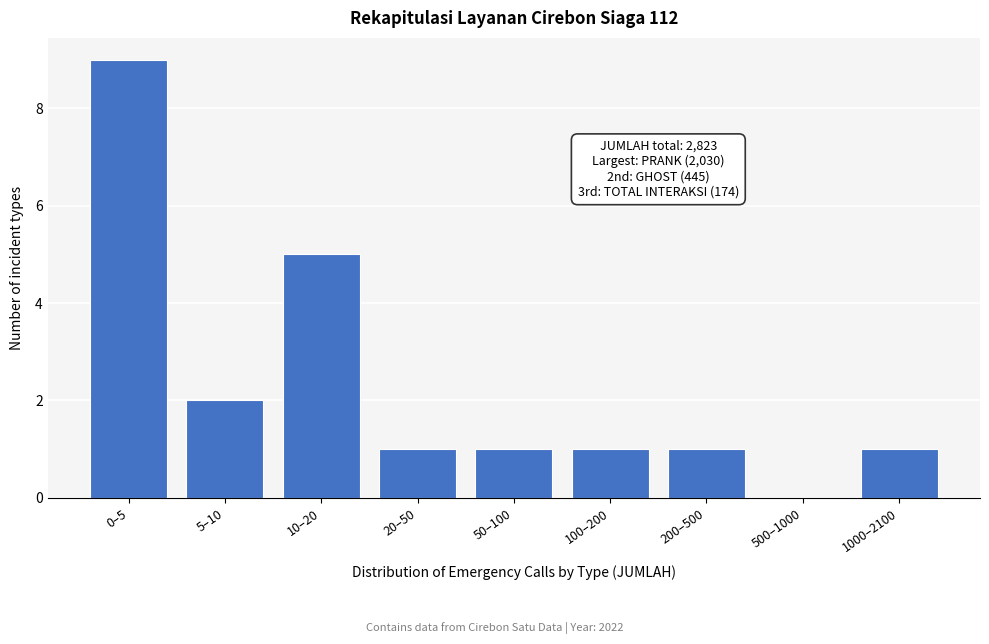

Reading right to left, list all the values displayed in this chart.

1000–2100=1	500–1000=0	200–500=1	100–200=1	50–100=1	20–50=1	10–20=5	5–10=2	0–5=9